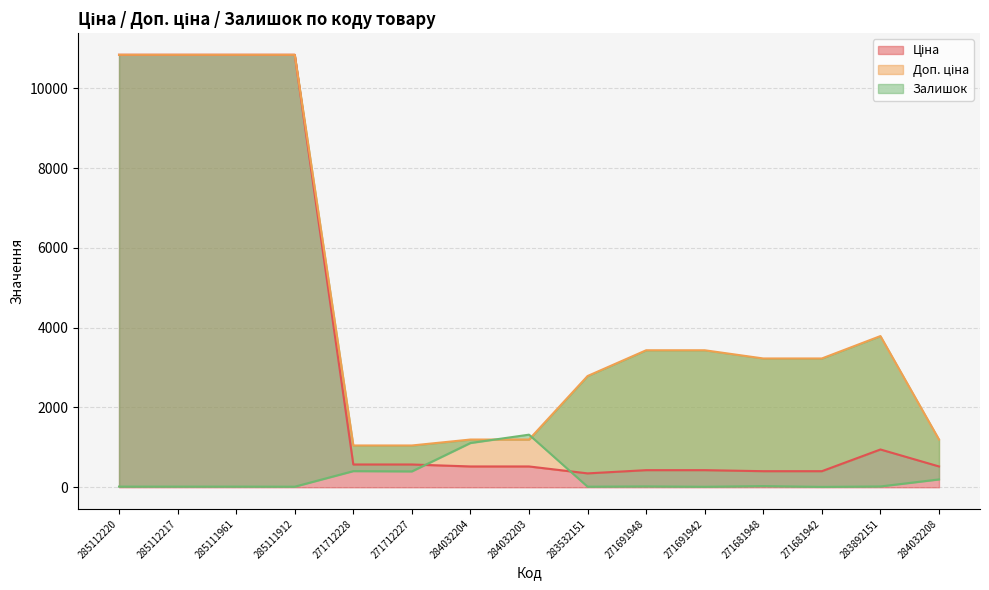

Where is Залишок nearest to the value 664?

271712228